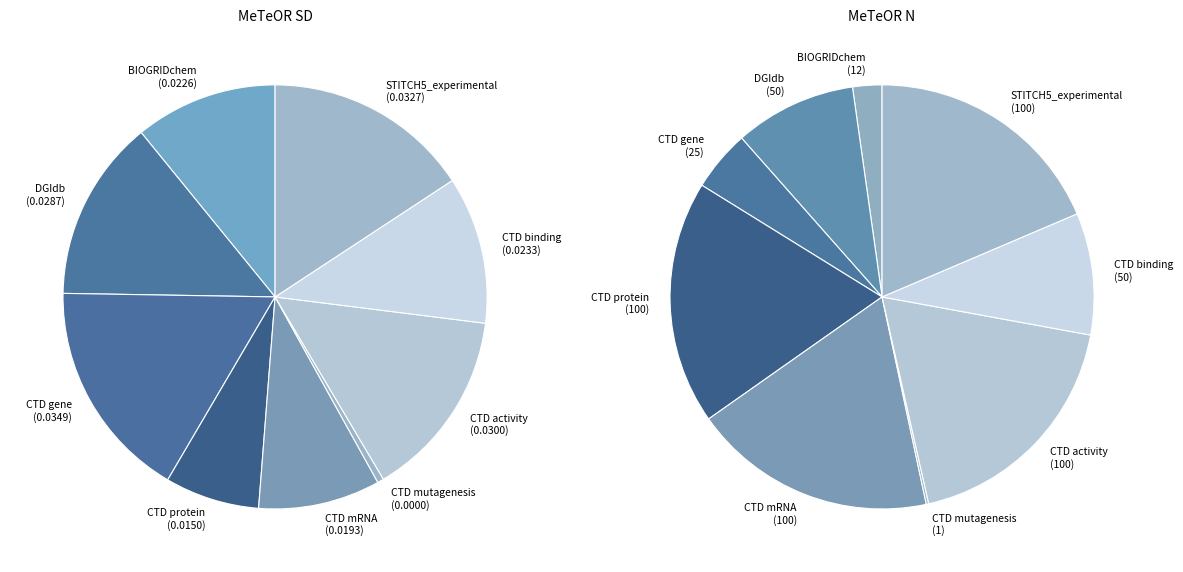

To the nearest percent, what portion does MeTeORCTD_CG_gene represent?

17%